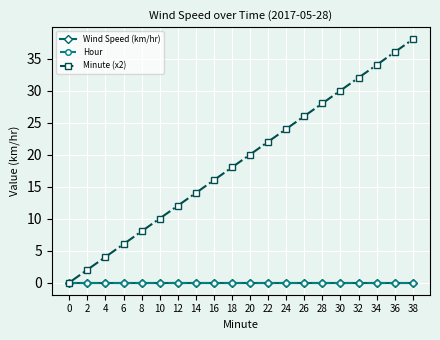

At how many categories does at least one series exceed 0?

19